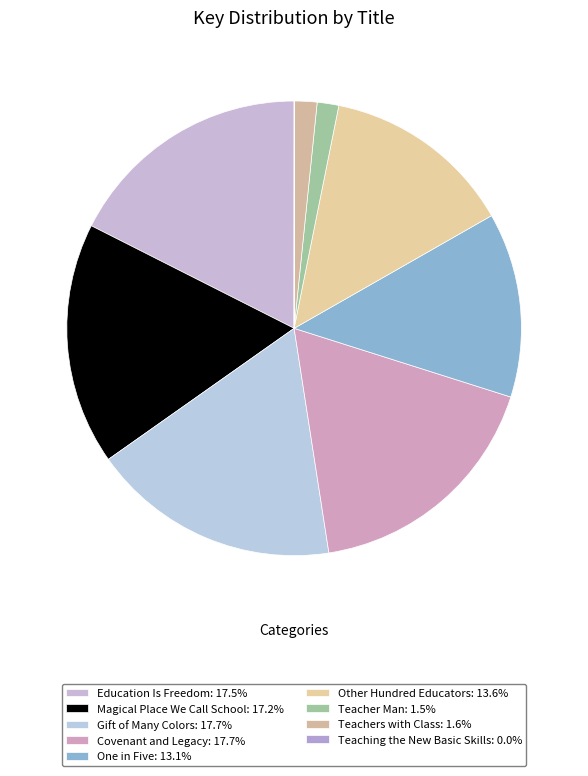

Rank the categories by value from lowest to highest.

Teaching the New Basic Skills, Teacher Man, Teachers with Class, One in Five, Other Hundred Educators, Magical Place We Call School, Education Is Freedom, Covenant and Legacy, Gift of Many Colors